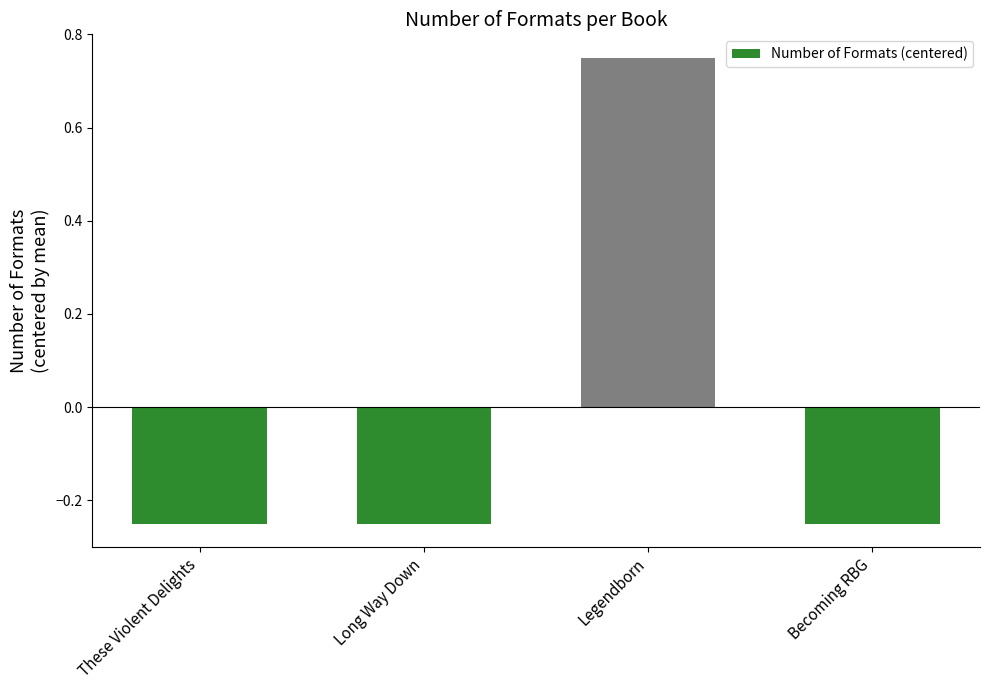

Which category has the highest value across all series?

Legendborn